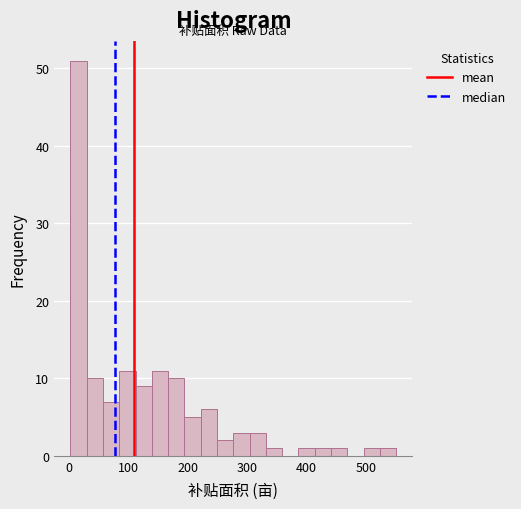

Read against the x-axis, roughly where is the centre of the tallest bar?

20